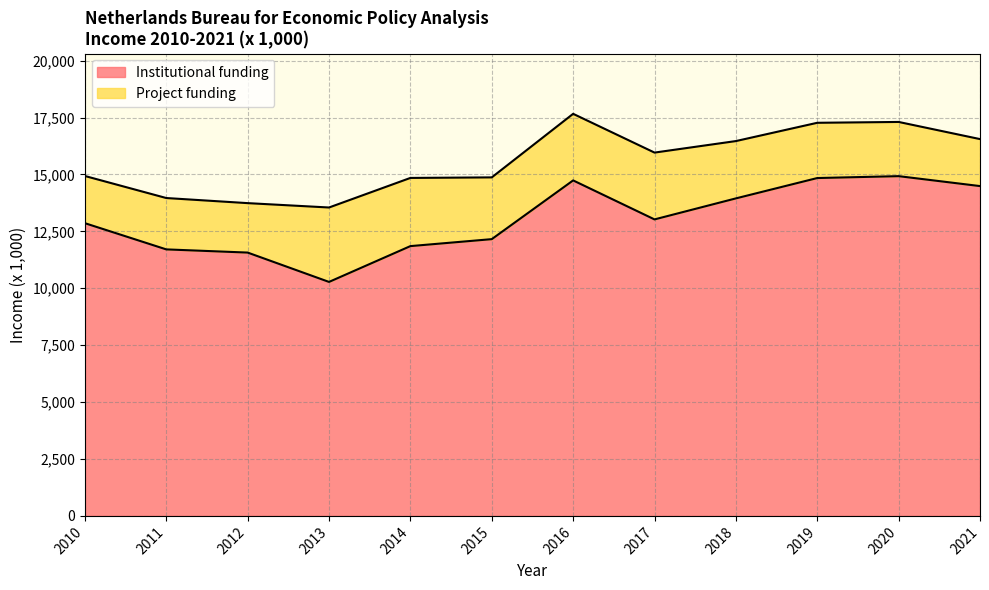

How many categories are shown in the chart?

12